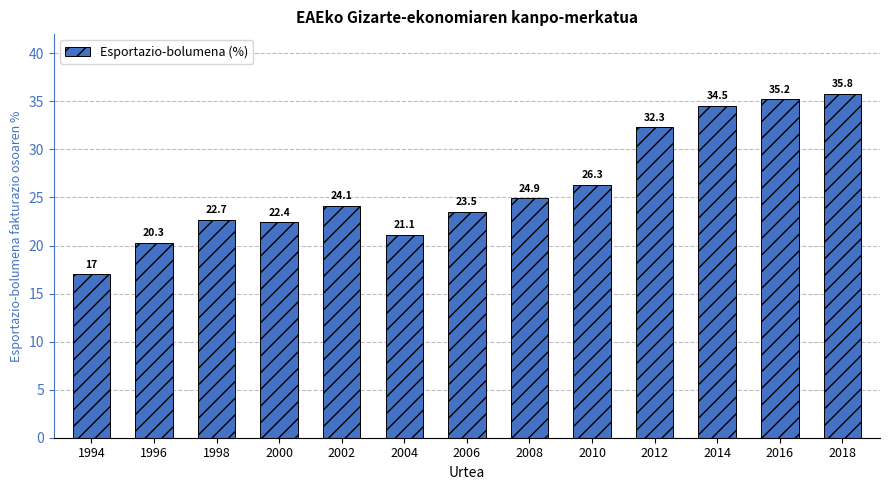

What is the value of the 11th bar from the left?

34.5